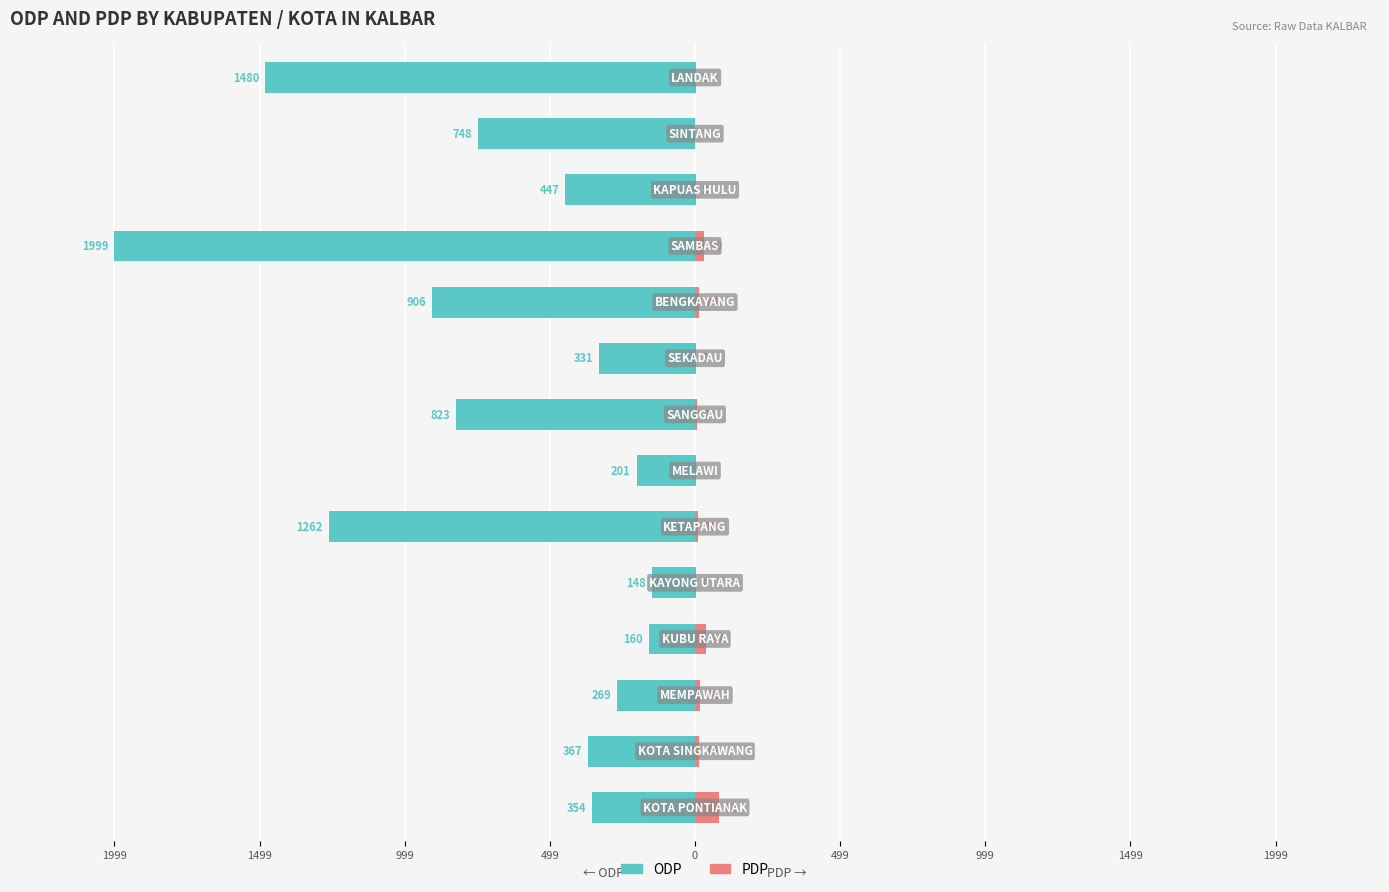

The value of ODP at 12 is -350. True or false?

False